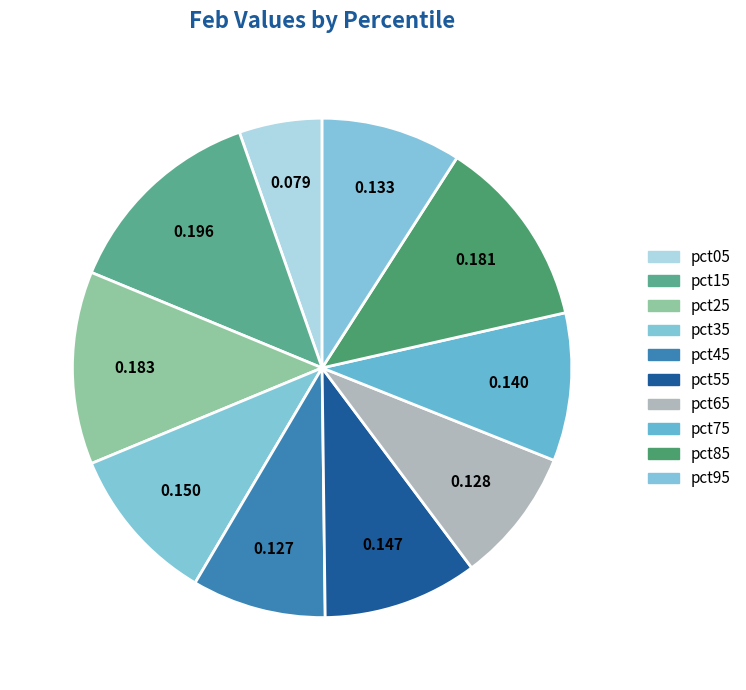

What portion of the pie excludes pct05?

94.6%